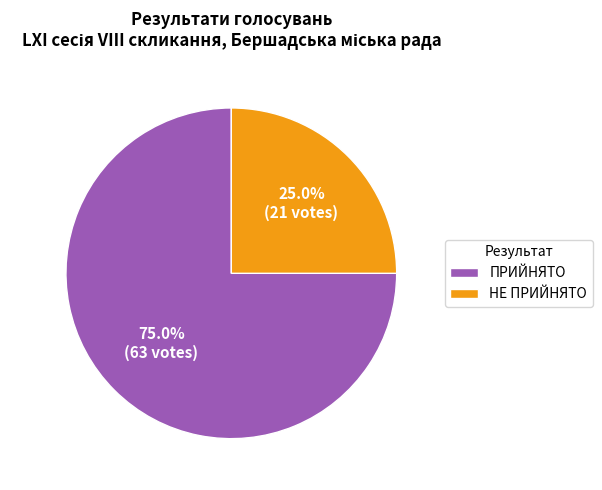

To the nearest percent, what is the difference between the largest and smallest slice percentages?

50%